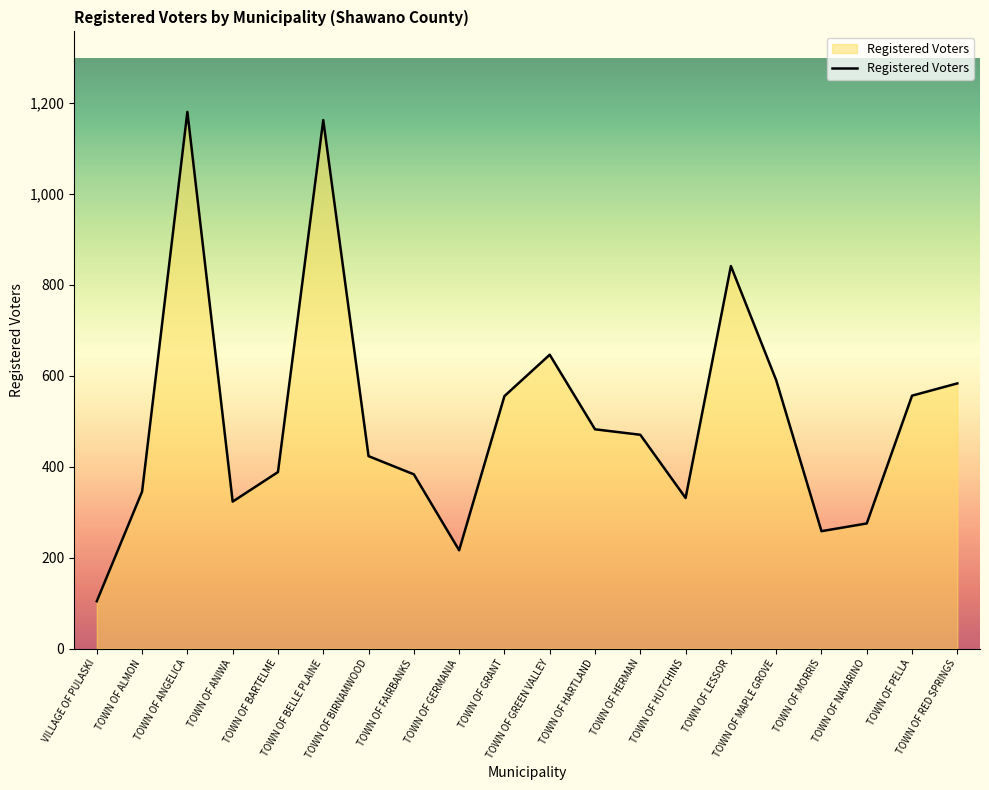

What is the difference between the second highest and second lowest values?

946